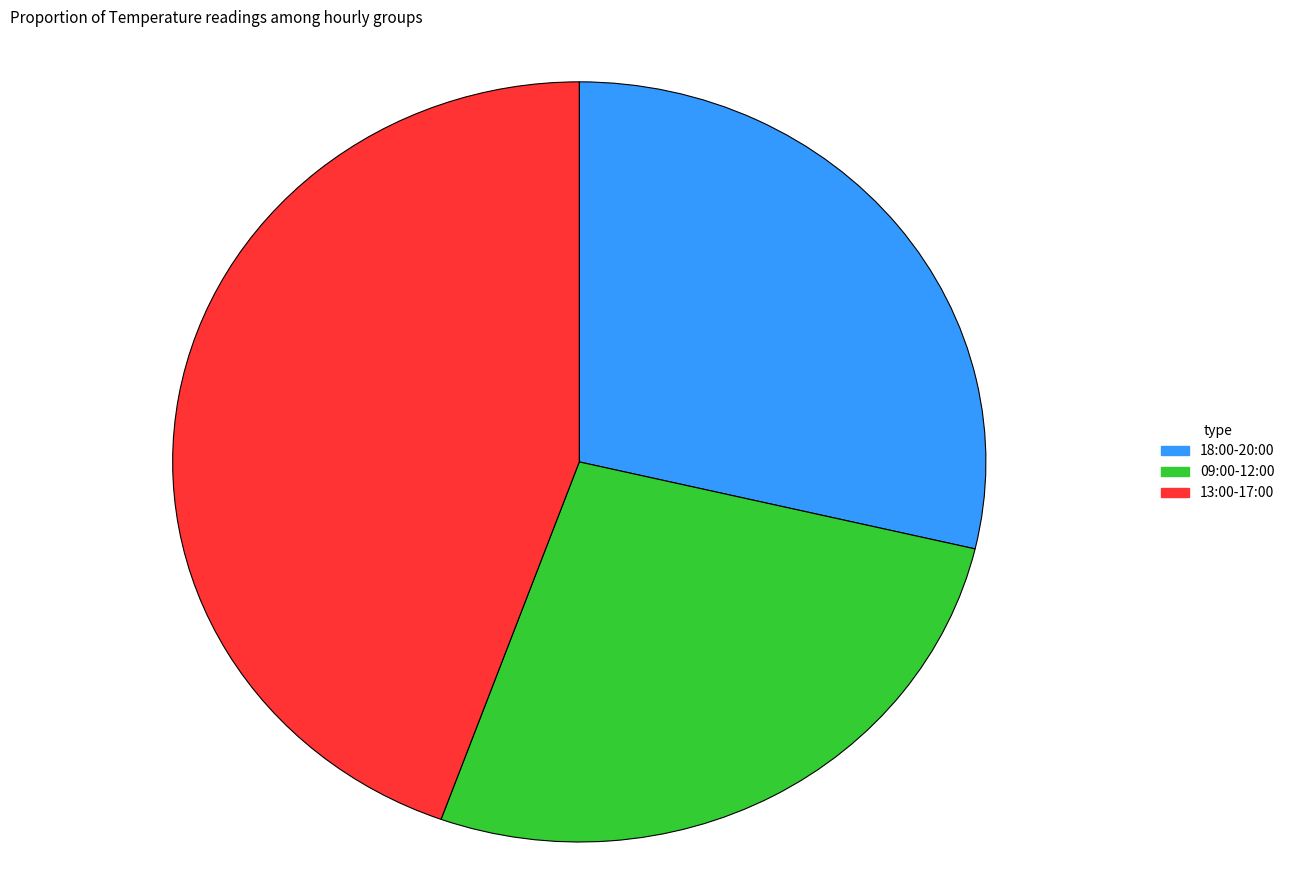

Between 13:00-17:00 and 18:00-20:00, which is larger?

13:00-17:00